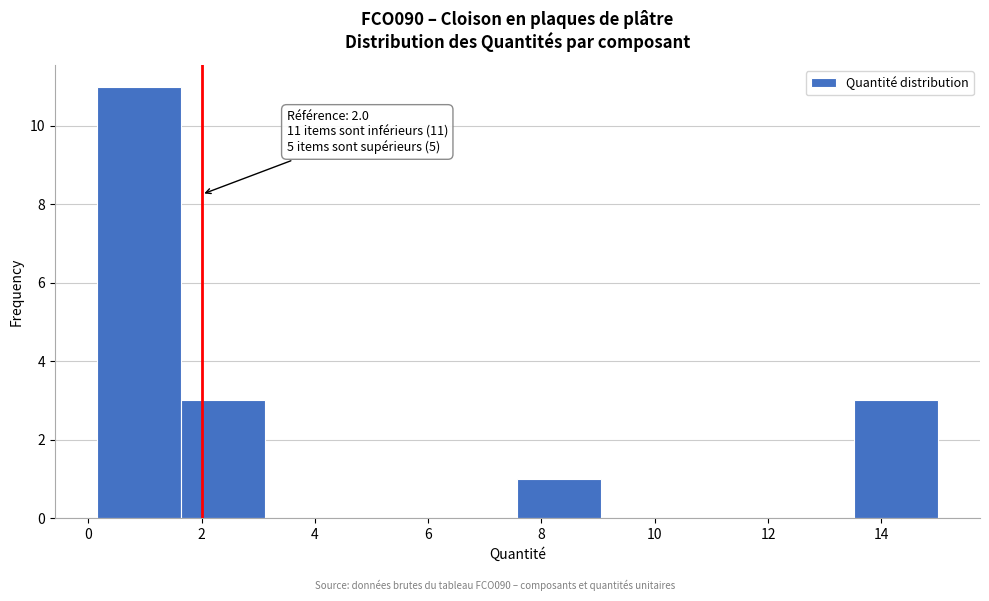

Over which range of the x-axis is the bar tallest?

0.2 to 1.6